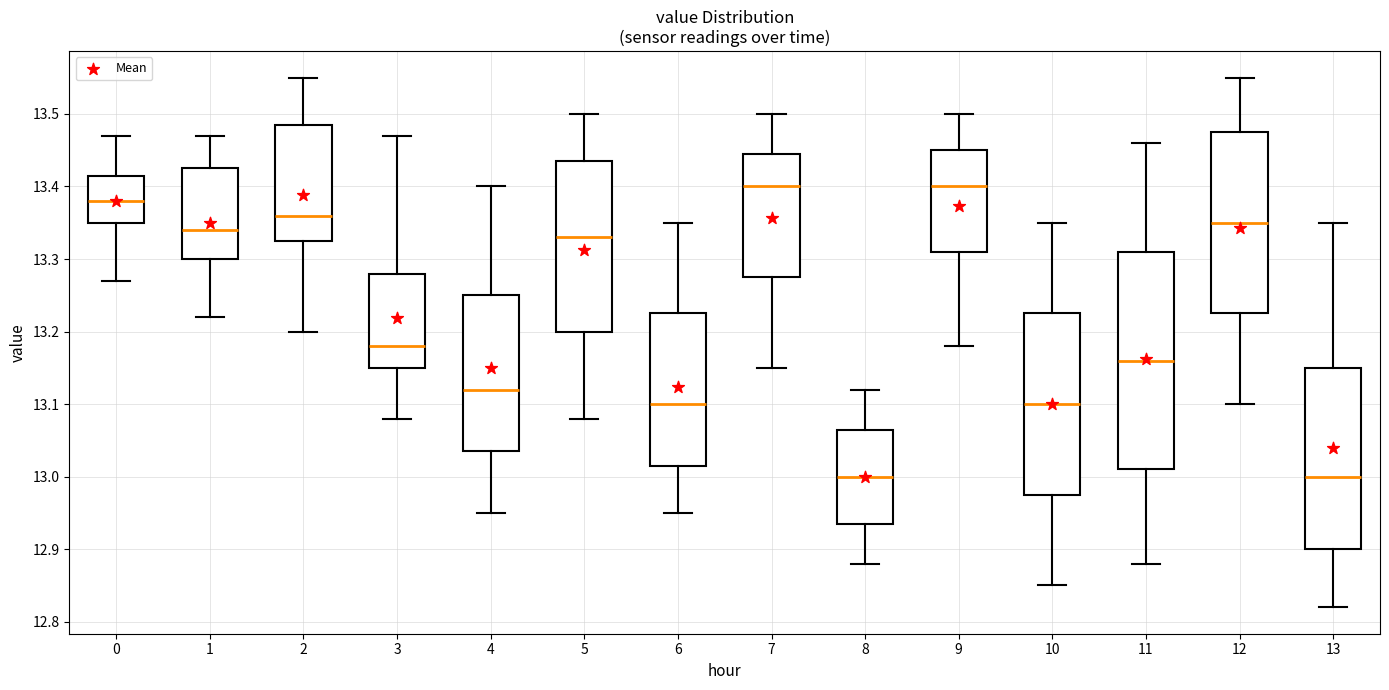

Reading left to right, transcribe this box plot: for each box, give where its median line is, the range the box spans, and where its two whiskers end, as read against the y-axis. The values are not printed on the chart, so give them approximately, as read against the axis.

0: median 13.38, box 13.35 to 13.42, whiskers 13.27 to 13.47
1: median 13.34, box 13.30 to 13.43, whiskers 13.22 to 13.47
2: median 13.36, box 13.33 to 13.49, whiskers 13.20 to 13.55
3: median 13.18, box 13.15 to 13.28, whiskers 13.08 to 13.47
4: median 13.12, box 13.04 to 13.25, whiskers 12.95 to 13.40
5: median 13.33, box 13.20 to 13.44, whiskers 13.08 to 13.50
6: median 13.10, box 13.02 to 13.23, whiskers 12.95 to 13.35
7: median 13.40, box 13.28 to 13.45, whiskers 13.15 to 13.50
8: median 13.00, box 12.94 to 13.07, whiskers 12.88 to 13.12
9: median 13.40, box 13.31 to 13.45, whiskers 13.18 to 13.50
10: median 13.10, box 12.98 to 13.23, whiskers 12.85 to 13.35
11: median 13.16, box 13.01 to 13.31, whiskers 12.88 to 13.46
12: median 13.35, box 13.23 to 13.48, whiskers 13.10 to 13.55
13: median 13.00, box 12.90 to 13.15, whiskers 12.82 to 13.35